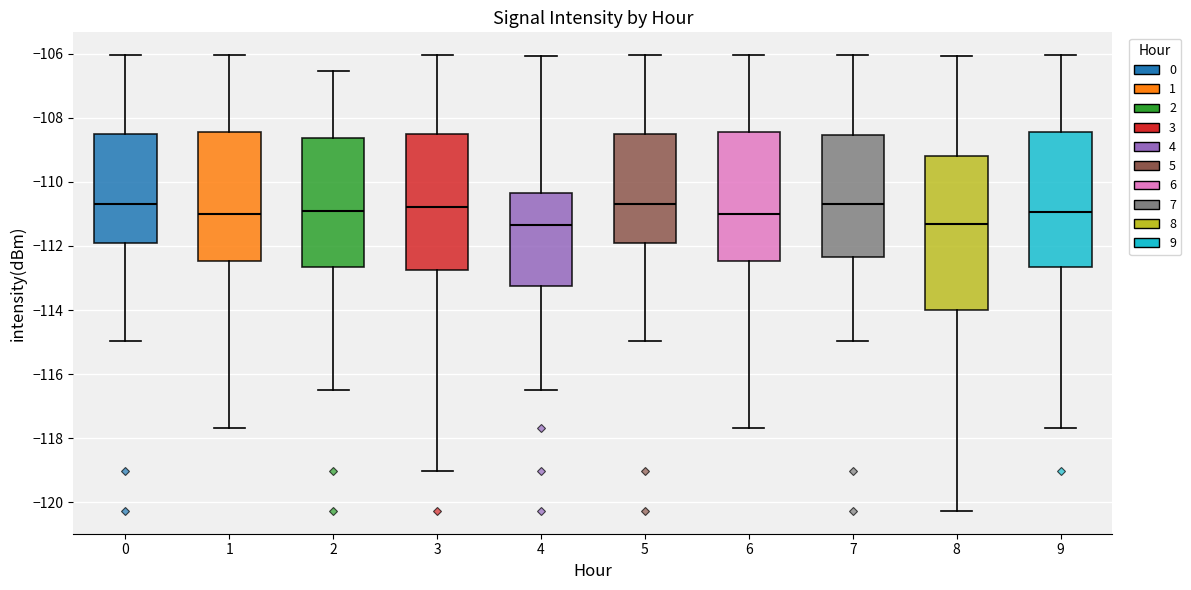

Reading left to right, read every box against the y-axis: the position of its median line, the range the box covers, and the ends of its whiskers. The values are not printed on the chart, so give them approximately, as read against the axis.

0: median -110.6, box -111.8 to -108.6, whiskers -115.0 to -106.0
1: median -111.0, box -112.4 to -108.4, whiskers -117.6 to -106.0
2: median -111.0, box -112.6 to -108.6, whiskers -116.4 to -106.6
3: median -110.8, box -112.8 to -108.6, whiskers -119.0 to -106.0
4: median -111.4, box -113.2 to -110.4, whiskers -116.4 to -106.0
5: median -110.6, box -111.8 to -108.6, whiskers -115.0 to -106.0
6: median -111.0, box -112.4 to -108.4, whiskers -117.6 to -106.0
7: median -110.6, box -112.4 to -108.6, whiskers -115.0 to -106.0
8: median -111.4, box -114.0 to -109.2, whiskers -120.2 to -106.0
9: median -111.0, box -112.6 to -108.4, whiskers -117.6 to -106.0